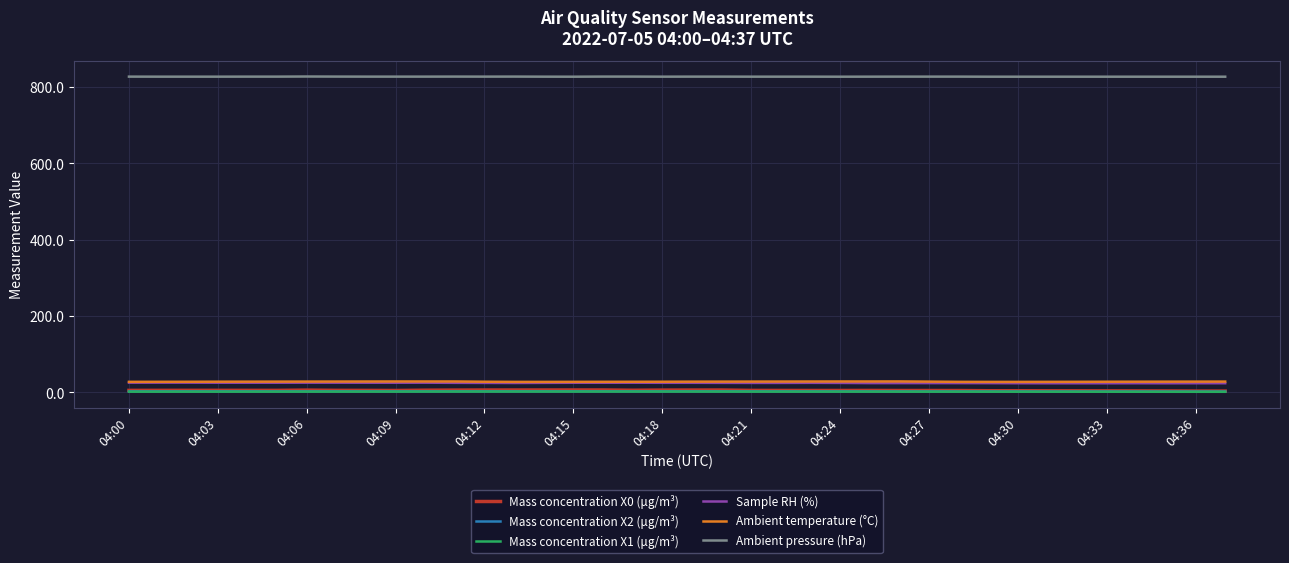

At how many categories does at least one series exceed 161?

38